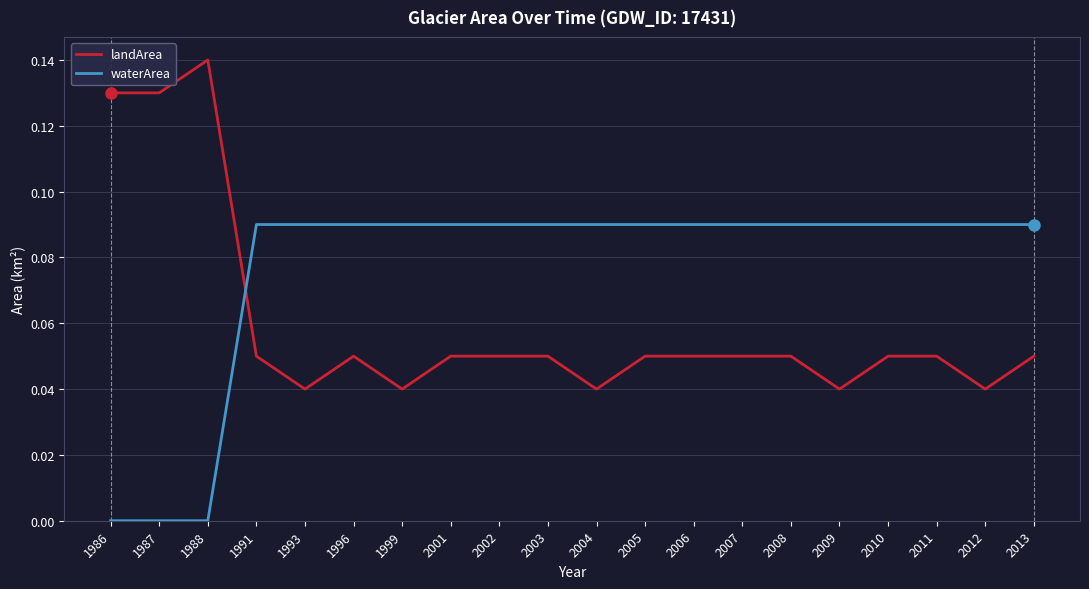

At 1987, list the series in order from smallest to largest.

waterArea, landArea